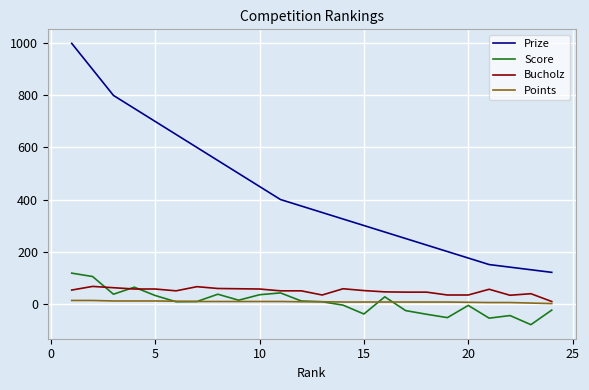

True or false: Prize and Bucholz intersect in this chart.

False